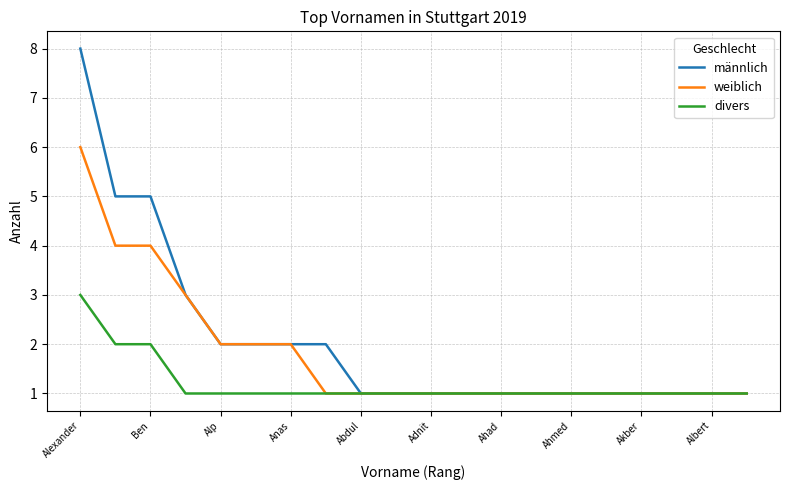

Rank the series by their average value, from highest to lowest.

männlich, weiblich, divers